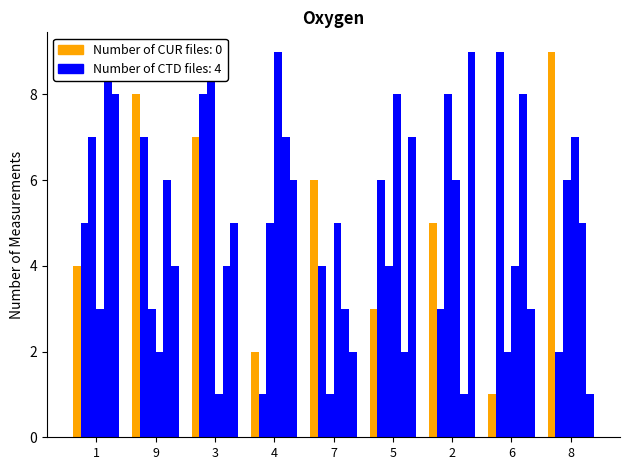

Reading left to right, extract all data points from this chart.

col_3: 1=4	9=8	3=7	4=2	7=6	5=3	2=5	6=1	8=9
col_5: 1=5	9=7	3=8	4=1	7=4	5=6	2=3	6=9	8=2
col_7: 1=7	9=3	3=9	4=5	7=1	5=4	2=8	6=2	8=6
col_4: 1=3	9=2	3=1	4=9	7=5	5=8	2=6	6=4	8=7
col_6: 1=9	9=6	3=4	4=7	7=3	5=2	2=1	6=8	8=5
col_9: 1=8	9=4	3=5	4=6	7=2	5=7	2=9	6=3	8=1